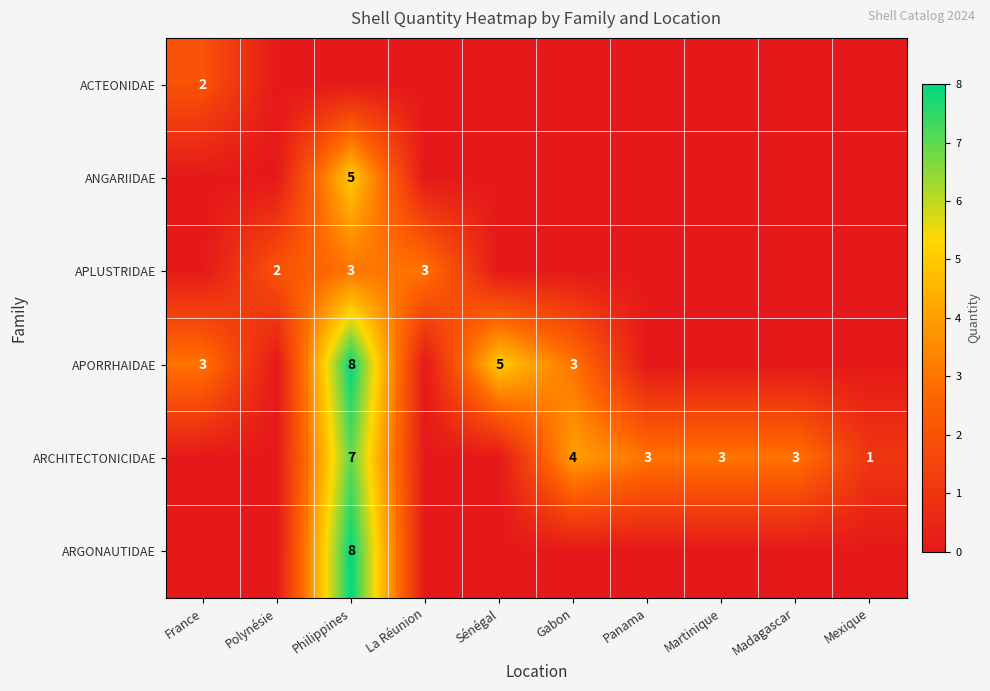

The ARCHITECTONICIDAE series shows 4 at Gabon. True or false?

True